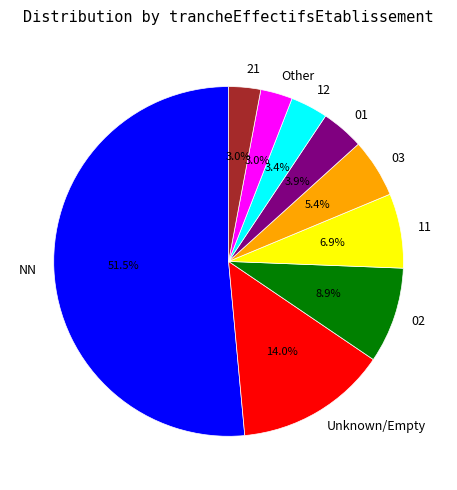

Do 02 and 12 together represent more than half of the pie?

No